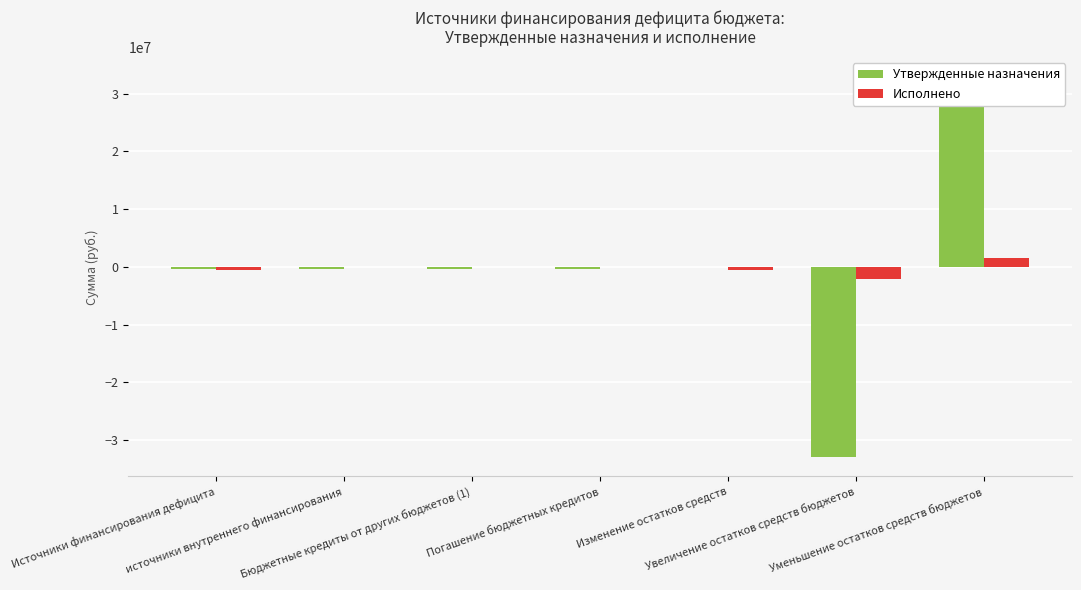

Which label corresponds to the largest value in the chart?

Уменьшение остатков средств бюджетов